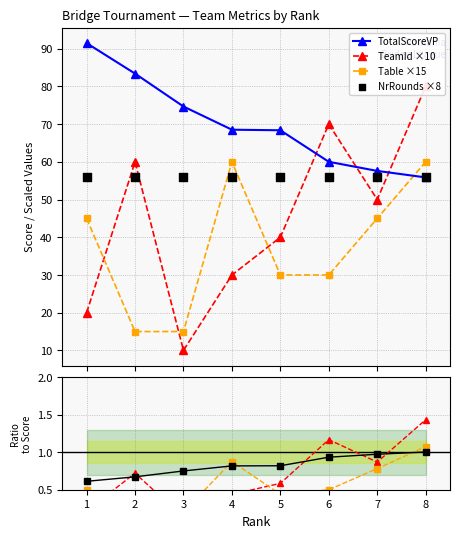

What is the value of the TotalScoreVP point at the 7th from the left?

57.6